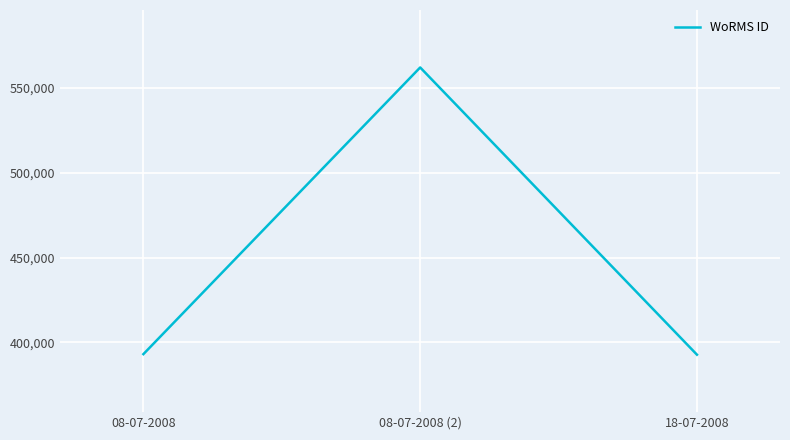

True or false: the data shows 392750 at 18-07-2008.

True